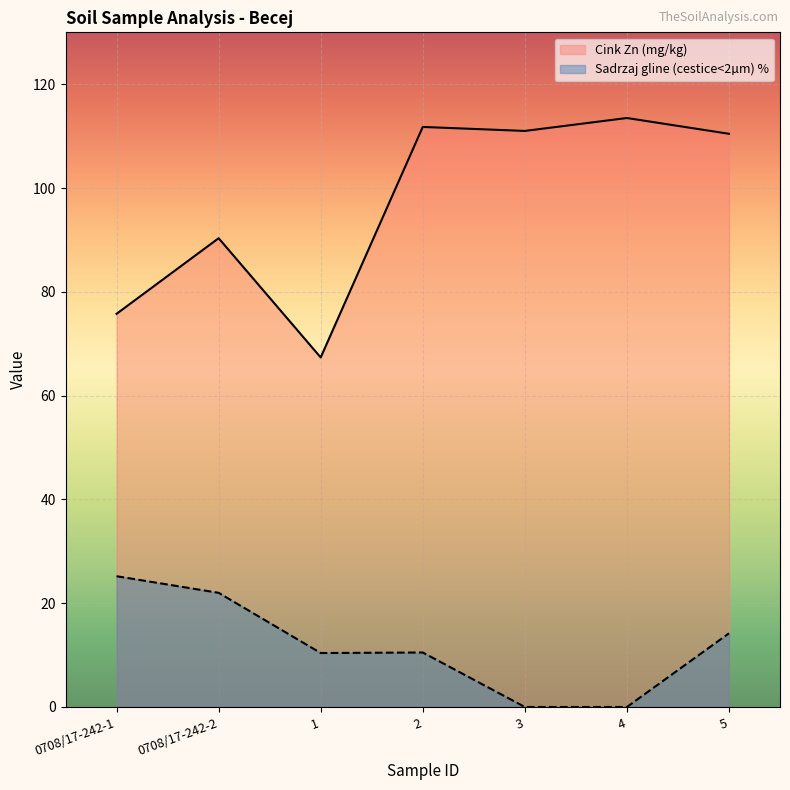

Reading right to left, transcribe all the data shown in this chart.

Cink Zn (mg/kg): 110.5	113.5	111.0	111.8	67.3	90.3	75.8
Sadrzaj gline (cestice<2um) %: 14.2	0.0	0.0	10.5	10.4	22.0	25.2